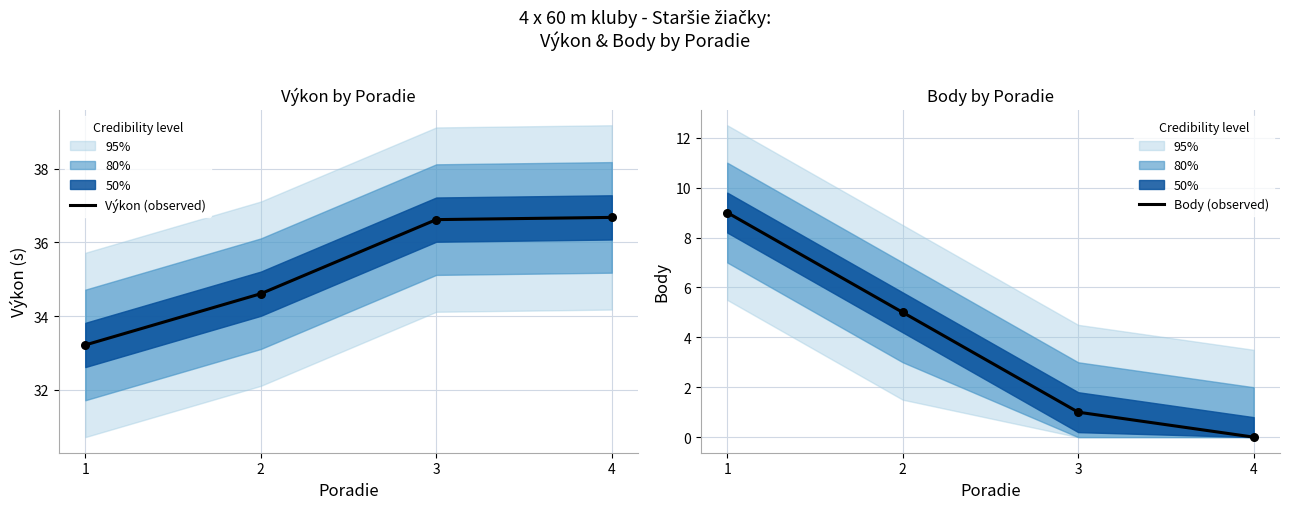

What is the total value across all series at 1?

42.2